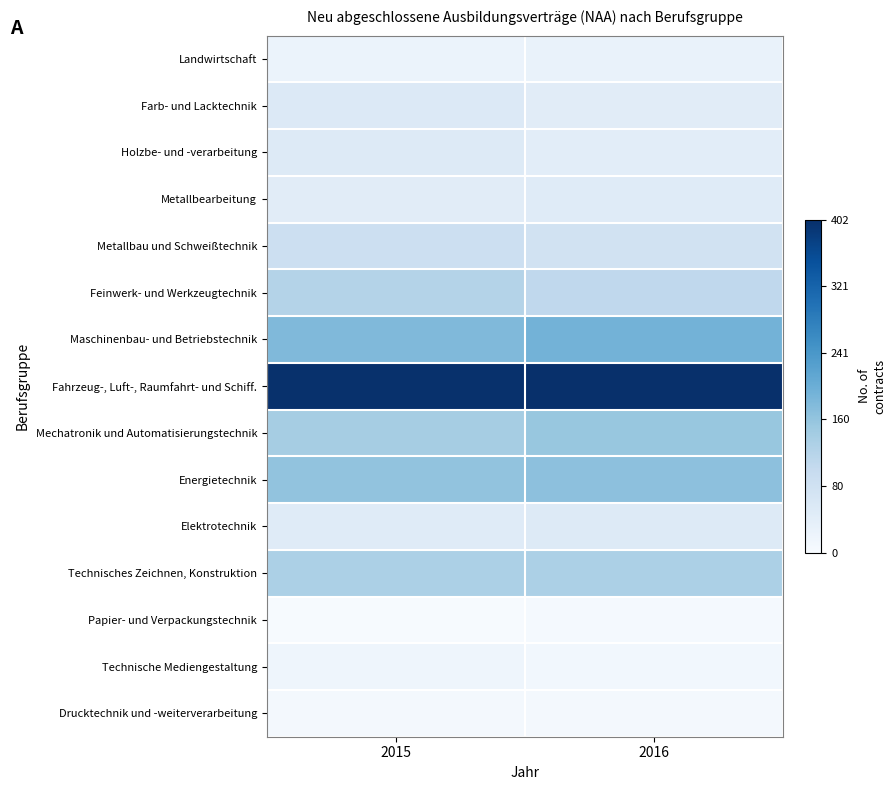

At 2015, list the series in order from smallest to largest.

Papier- und Verpackungstechnik, Drucktechnik und -weiterverarbeitung, Technische Mediengestaltung, Landwirtschaft, Metallbearbeitung, Elektrotechnik, Holzbe- und -verarbeitung, Farb- und Lacktechnik, Metallbau und Schweißtechnik, Feinwerk- und Werkzeugtechnik, Technisches Zeichnen, Konstruktion, Mechatronik und Automatisierungstechnik, Energietechnik, Maschinenbau- und Betriebstechnik, Fahrzeug-, Luft-, Raumfahrt- und Schiff.